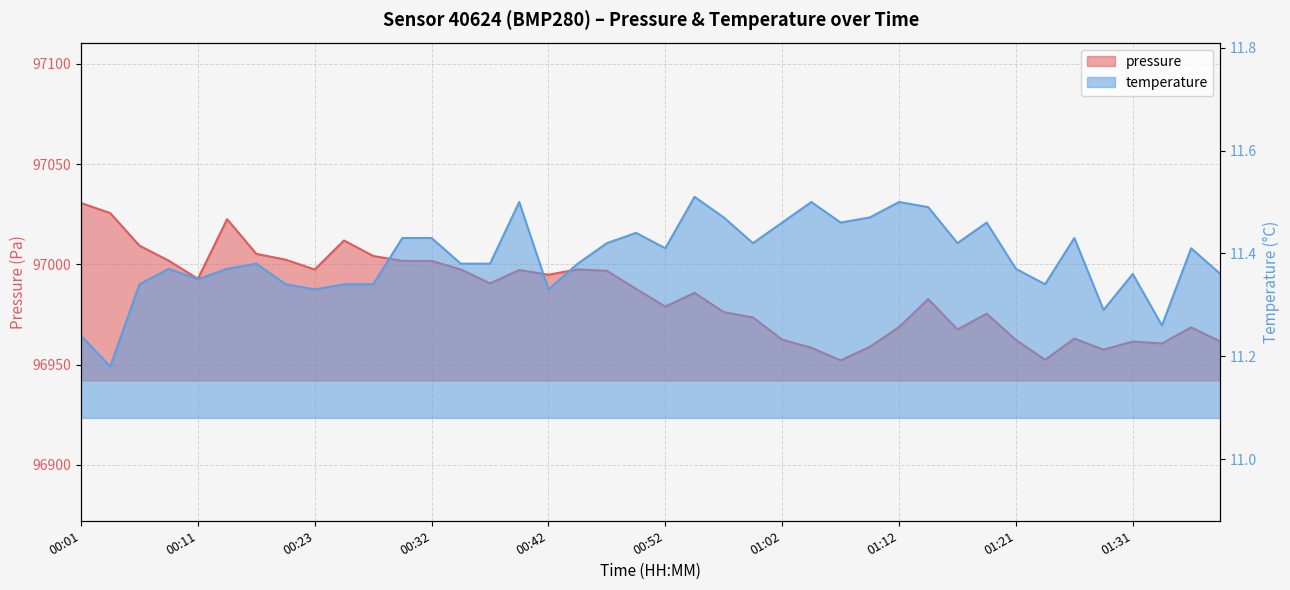

What is the sum of all pressure values?

3879396.6